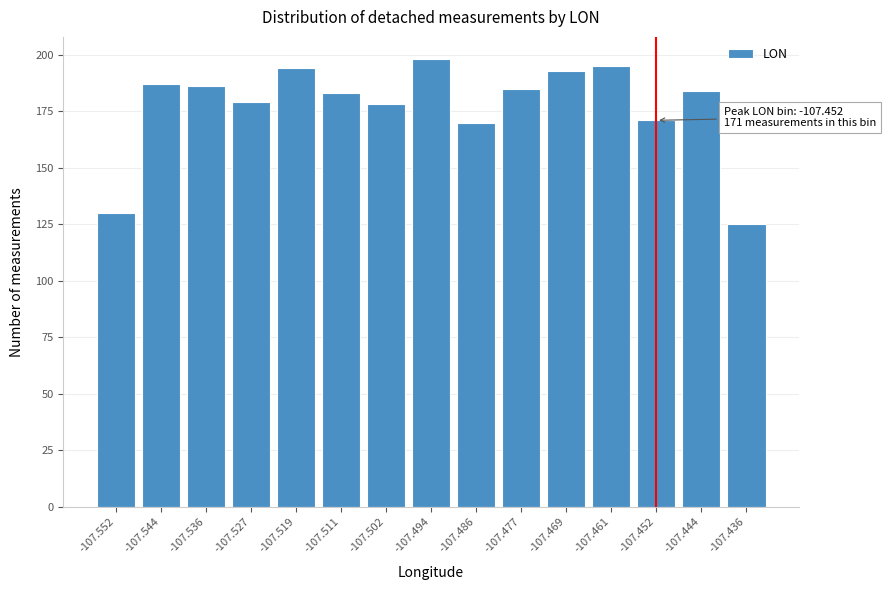

Reading left to right, what are all the values shown in this chart?

130	187	186	179	194	183	178	198	170	185	193	195	171	184	125